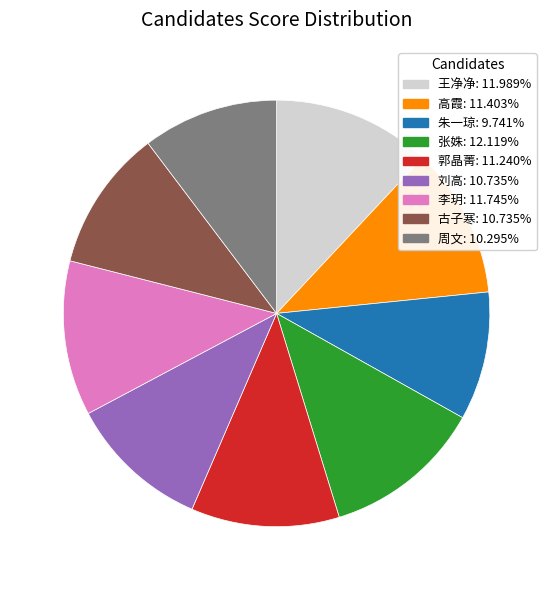

Is it true that 高霞 is 21% of the pie?

False